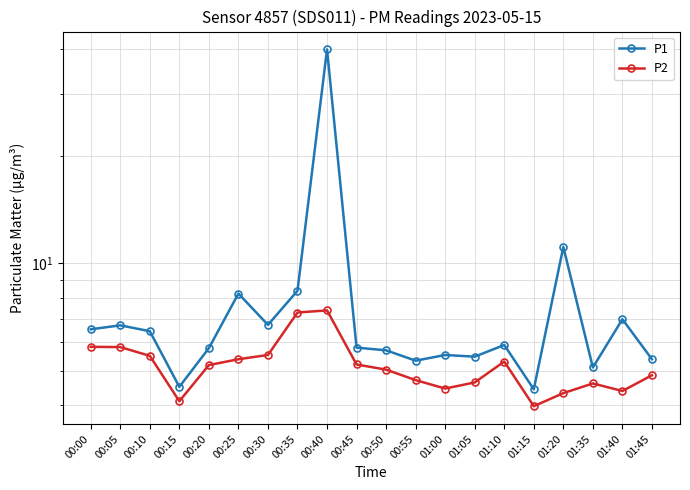

Which has a higher value, 01:20 or 01:00?

01:20